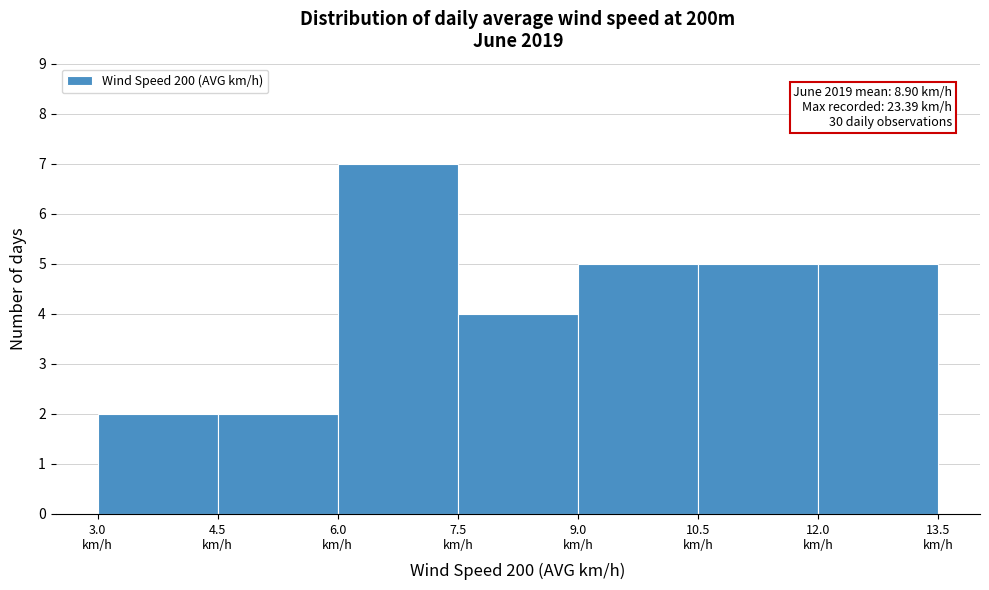

Over which range of the x-axis is the bar tallest?

6.0 to 7.5